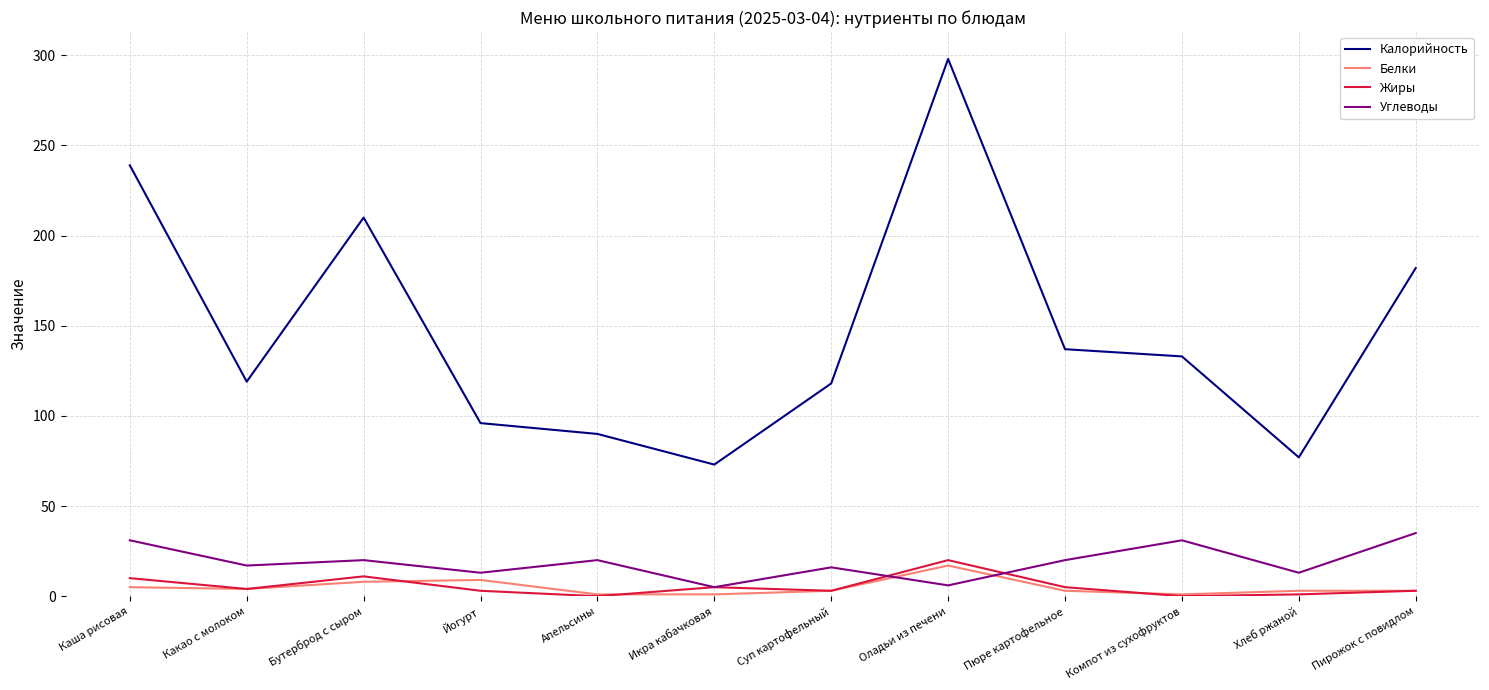

Which category has the highest value in the Жиры series?

Оладьи из печени